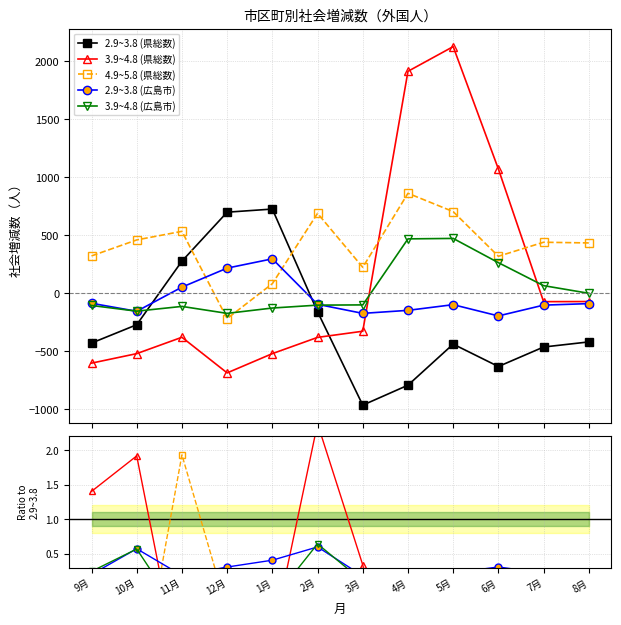

How many lines are shown in the chart?

5